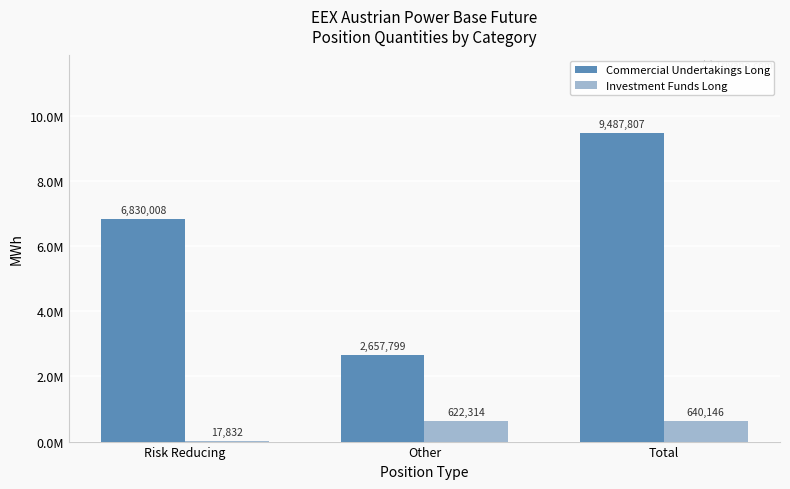

What is the maximum value shown in the chart?

9487807